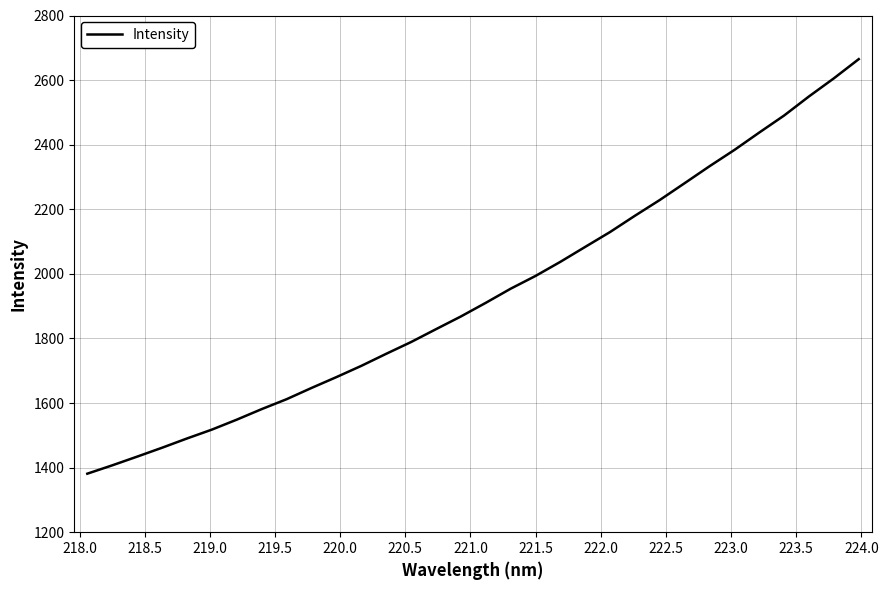

What is the maximum value shown in the chart?

2664.9